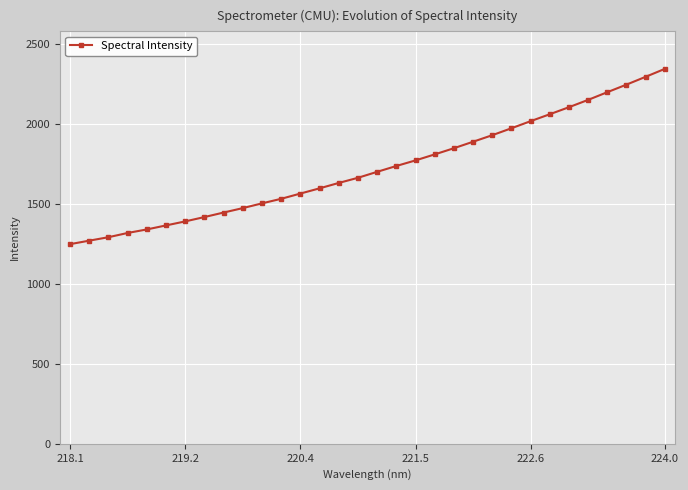

What is the value of the 21st point from the left?

1849.8